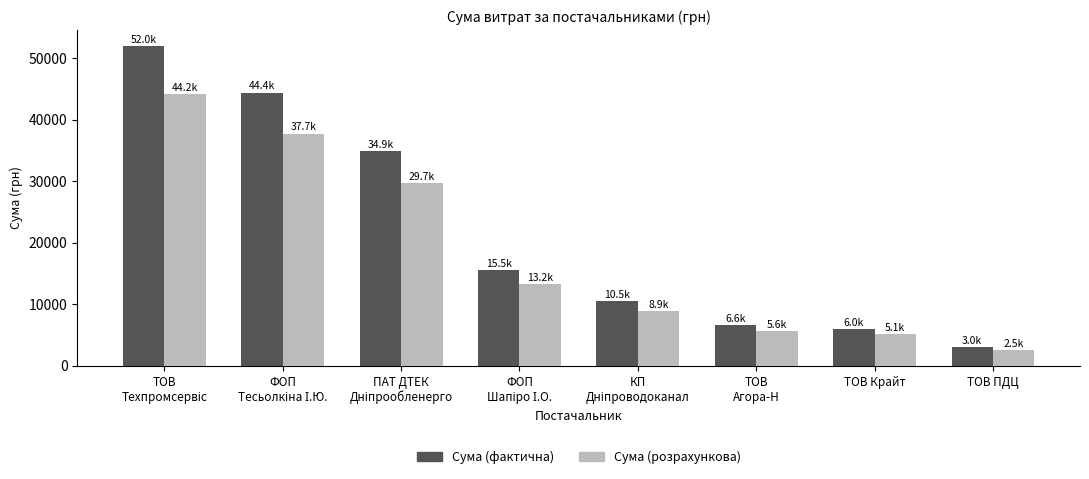

Which series has the largest total across all categories?

Сума (фактична)